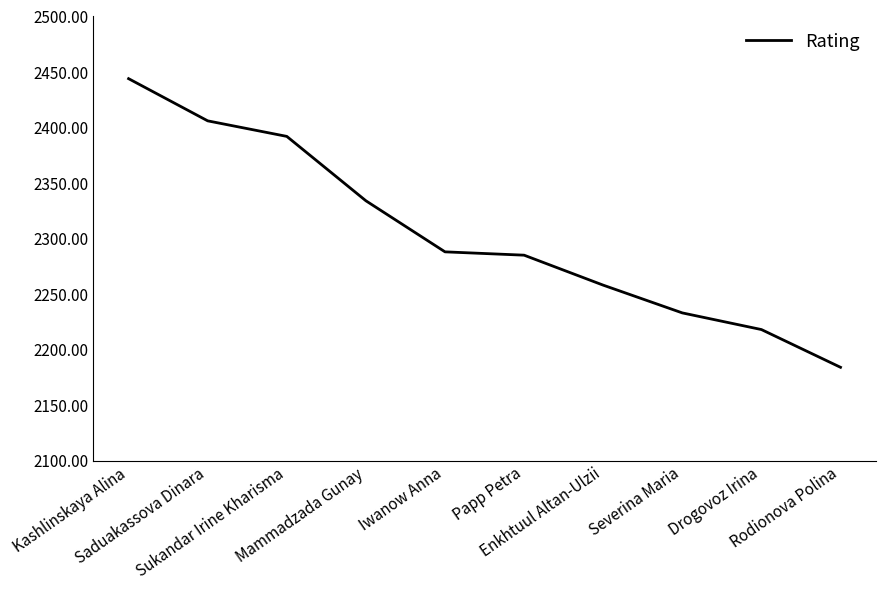

Reading left to right, what are all the values shown in this chart?

2444	2406	2392	2334	2288	2285	2258	2233	2218	2184